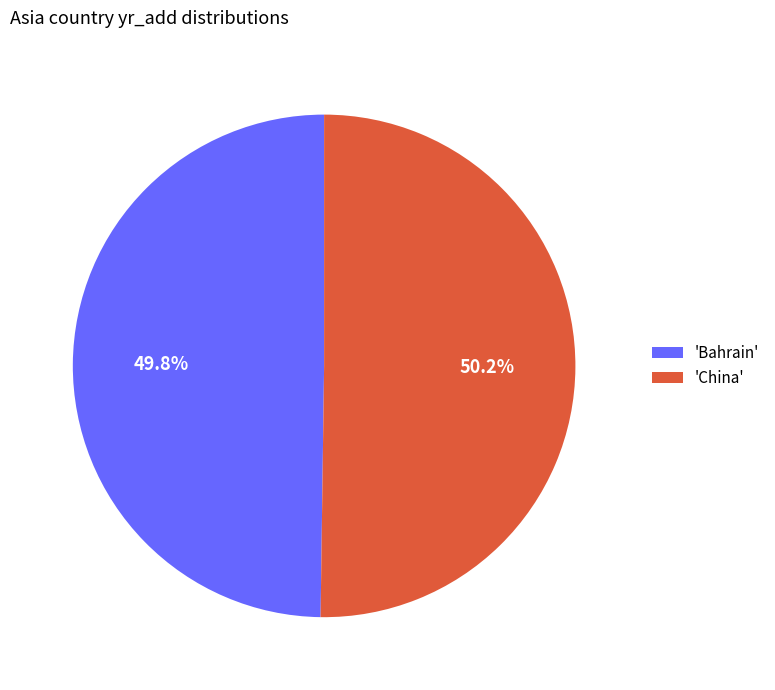

What percentage is NOT represented by 'Bahrain'?

50.2%